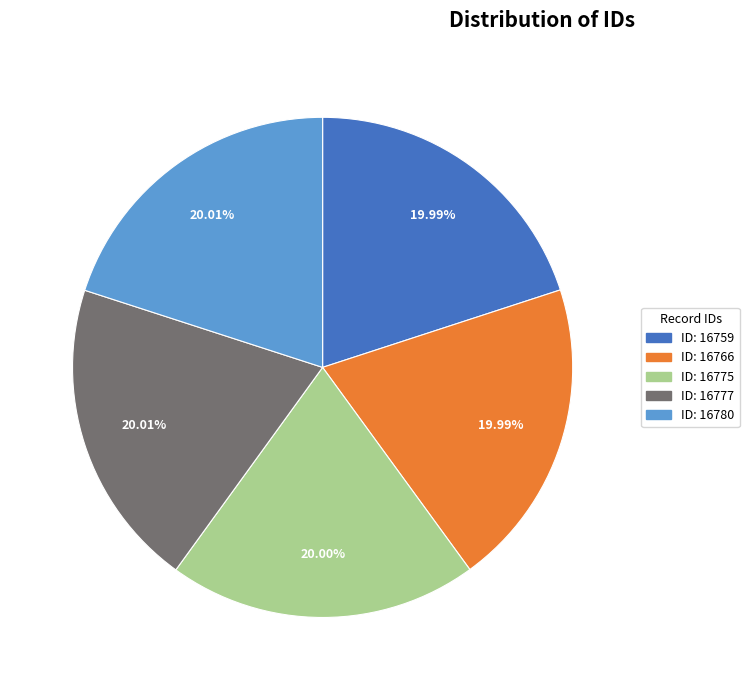

Is there any slice that represents more than half of the pie?

No